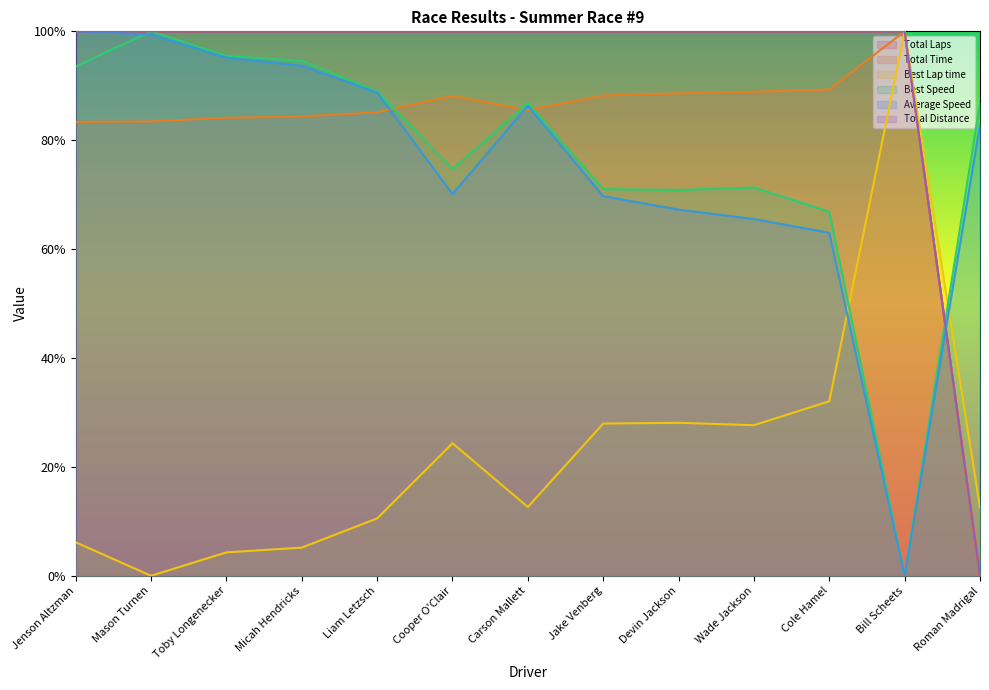

What is the spread (max minus min) of values at Bill Scheets?

1.0